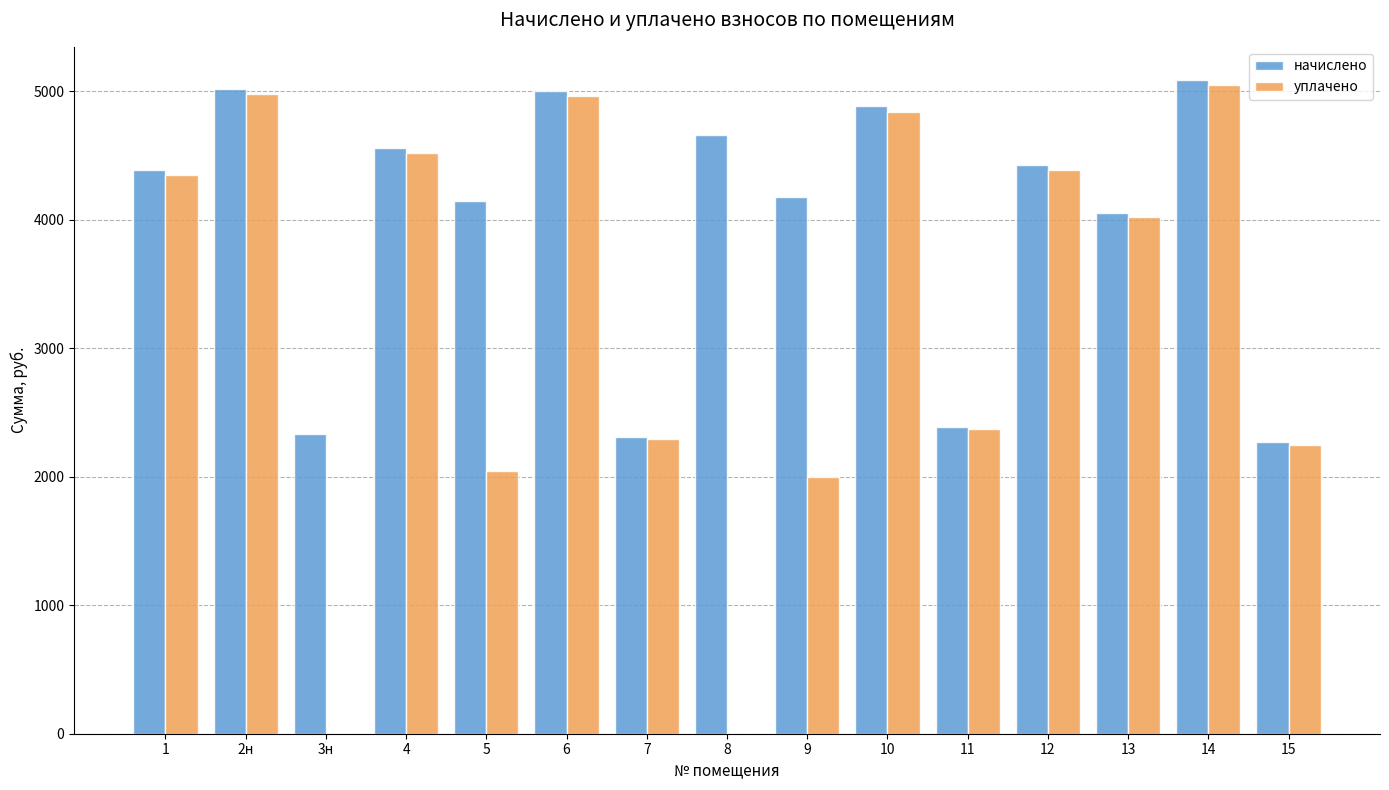

The value of начислено at 5 is 4147.8. True or false?

True